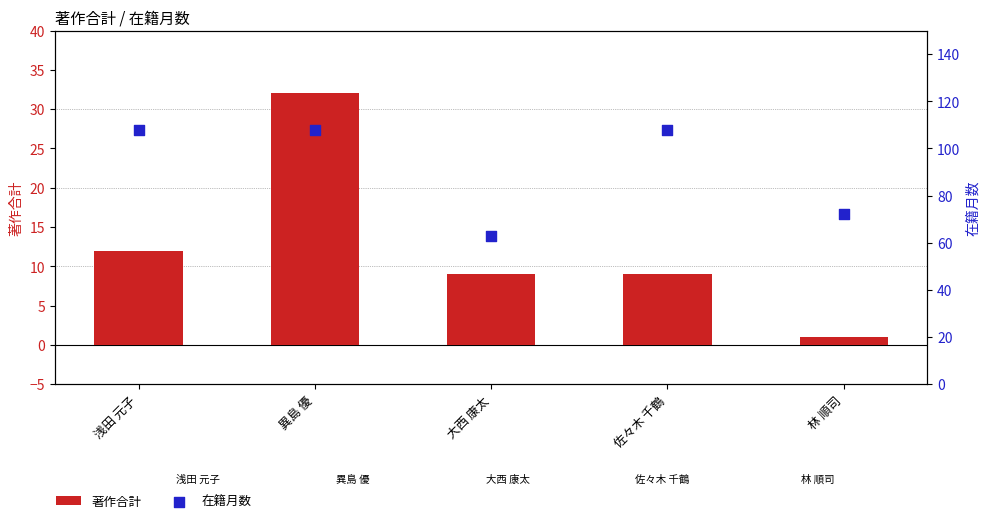

Which series has the largest Y range (max minus min)?

在籍月数